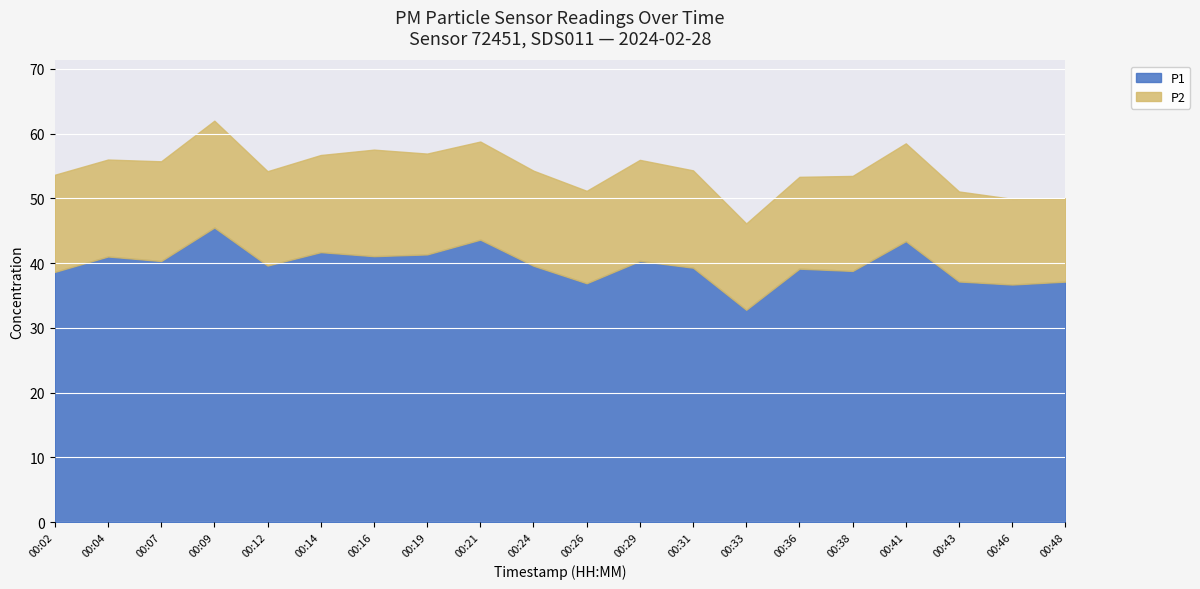

Reading left to right, transcribe all the data shown in this chart.

P1: 38.6	41.0	40.3	45.5	39.6	41.7	41.1	41.4	43.6	39.6	36.9	40.4	39.3	32.8	39.1	38.8	43.4	37.2	36.7	37.1
P2: 15.0	15.0	15.4	16.5	14.6	15.0	16.4	15.6	15.2	14.7	14.3	15.6	15.0	13.3	14.2	14.7	15.1	13.9	13.2	12.8